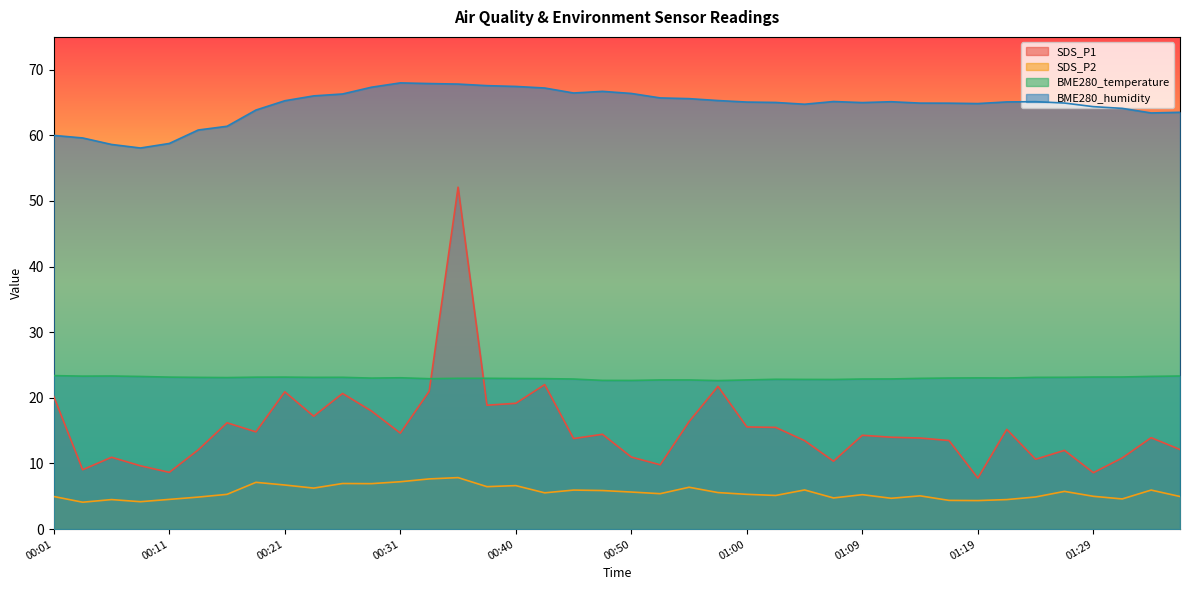

List the series in order of their peak value, highest first.

BME280_humidity, SDS_P1, BME280_temperature, SDS_P2